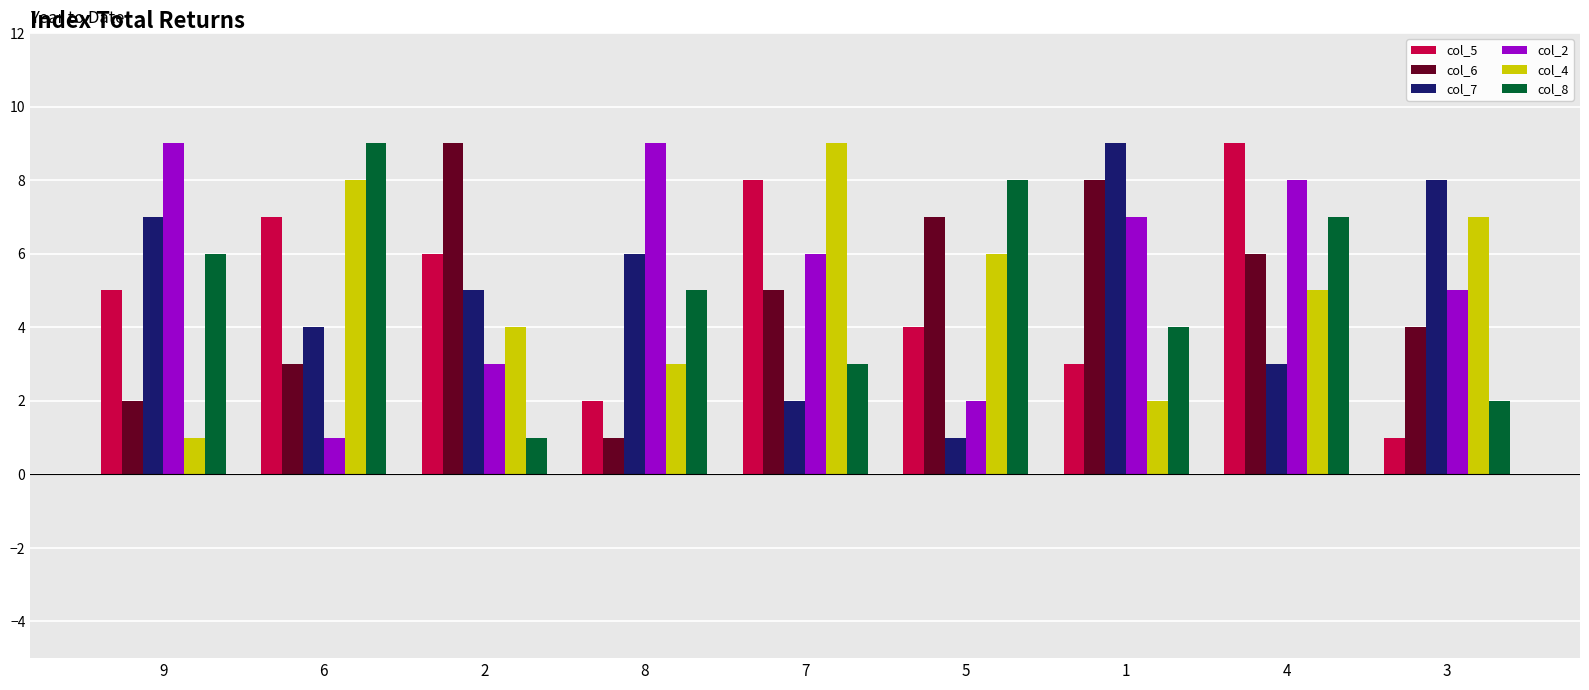

Between 6 and 5, which series saw the biggest shift?

col_6